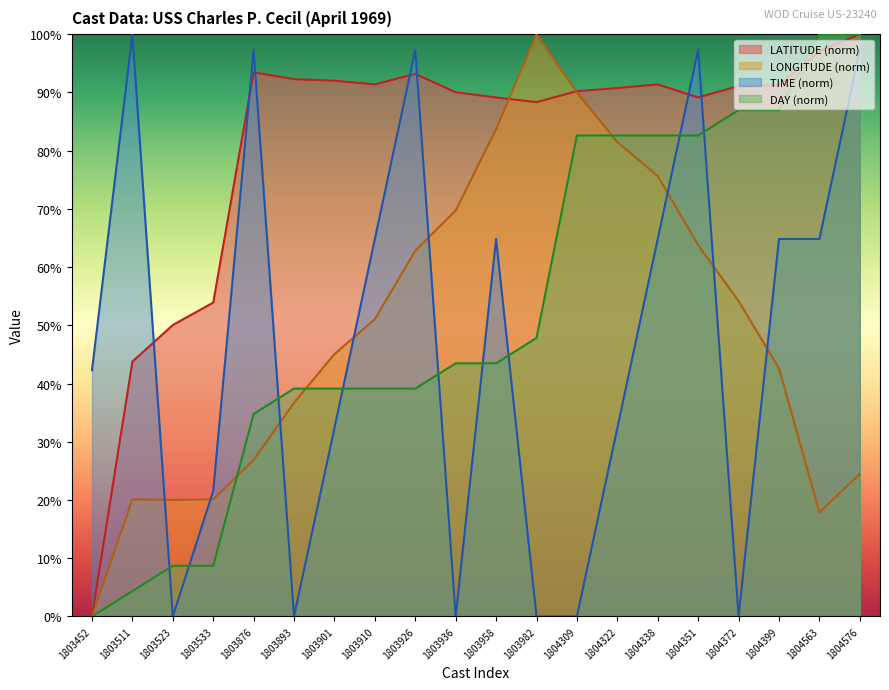

How many lines are shown in the chart?

4